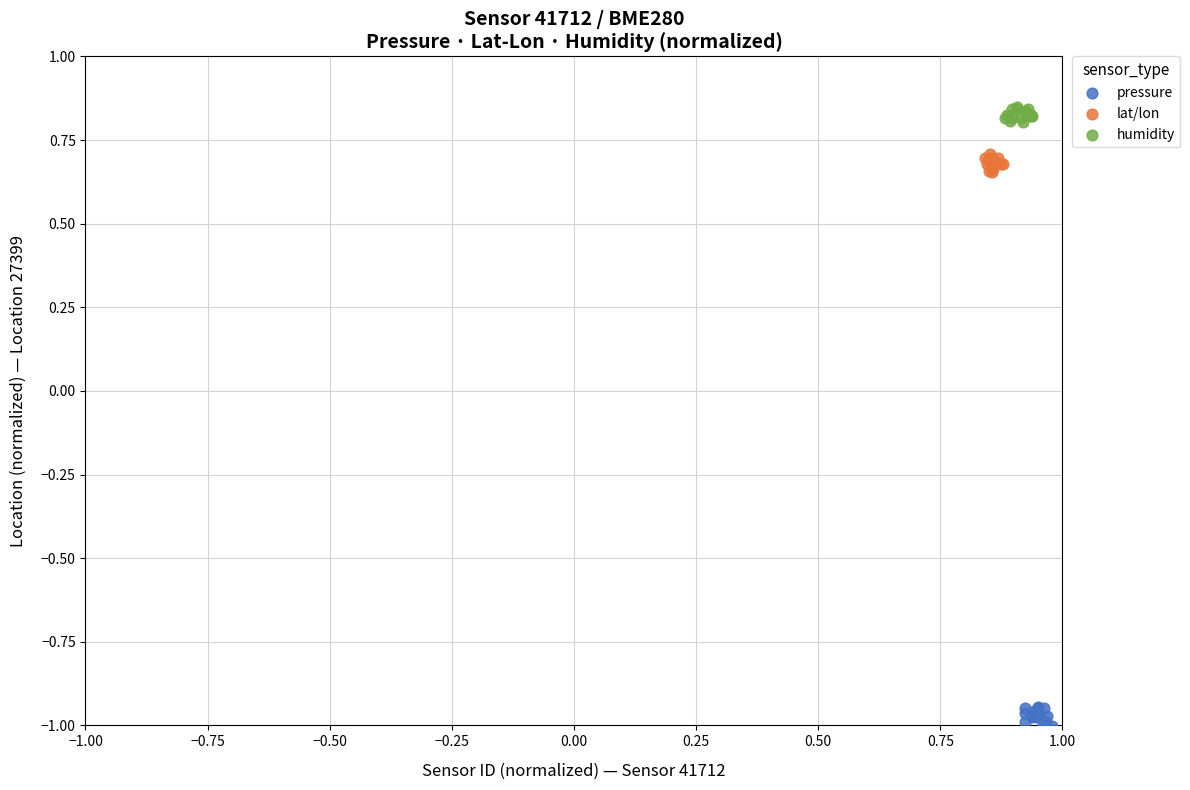

Which series contains the highest Y value?

humidity